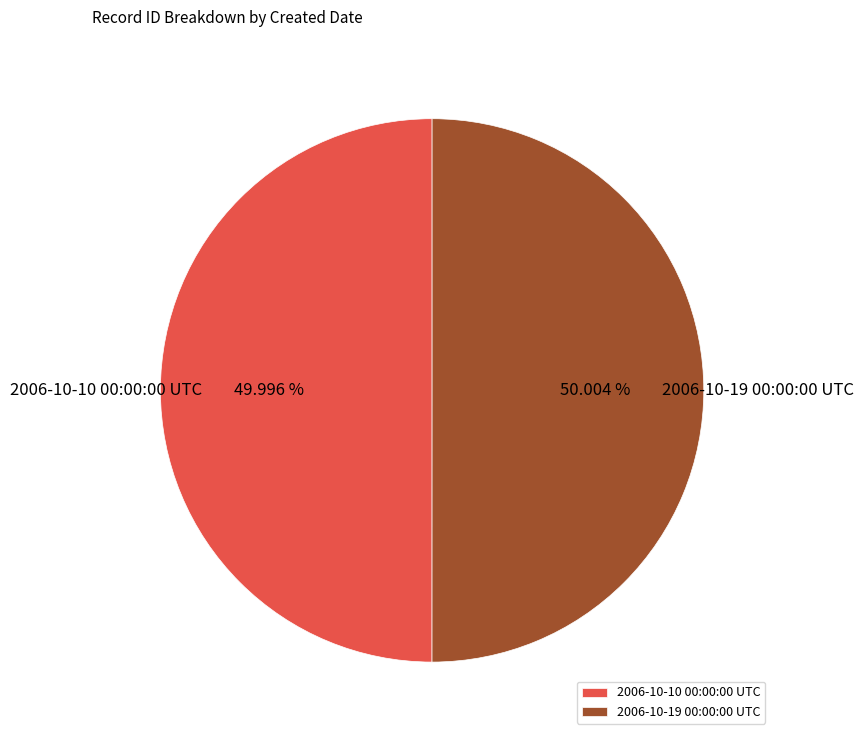

Is there any slice that represents more than half of the pie?

Yes